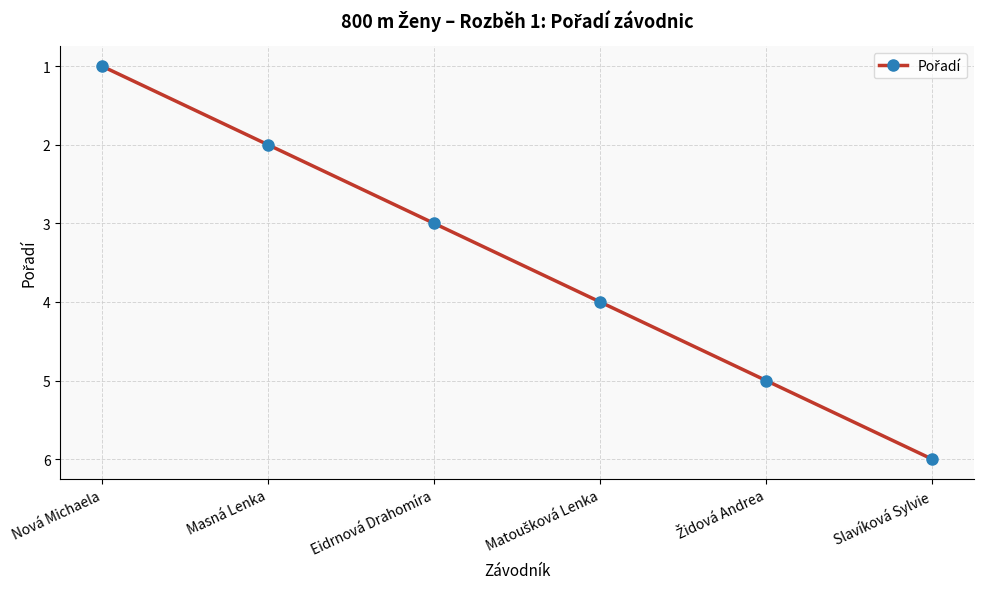

What is the value of the 6th point from the left?

6